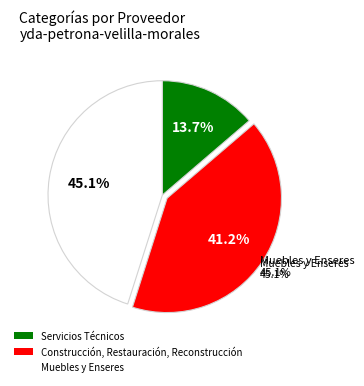

How many slices are in this pie chart?

3